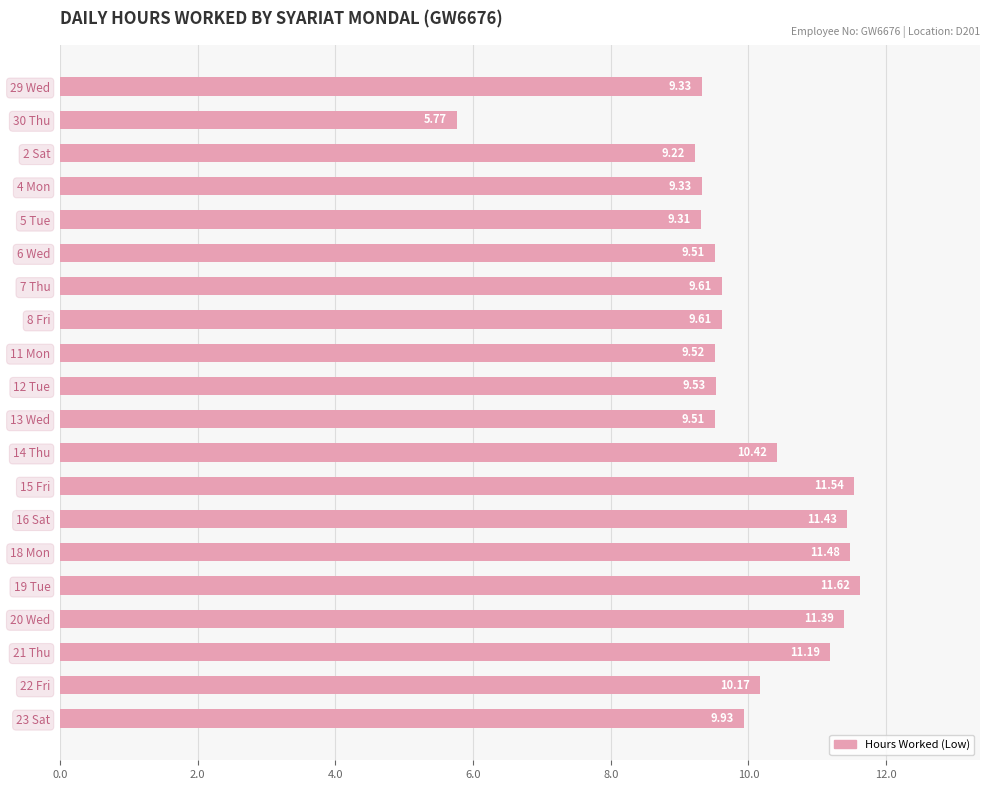

At which category does the chart reach its peak across all series?

19 Tue